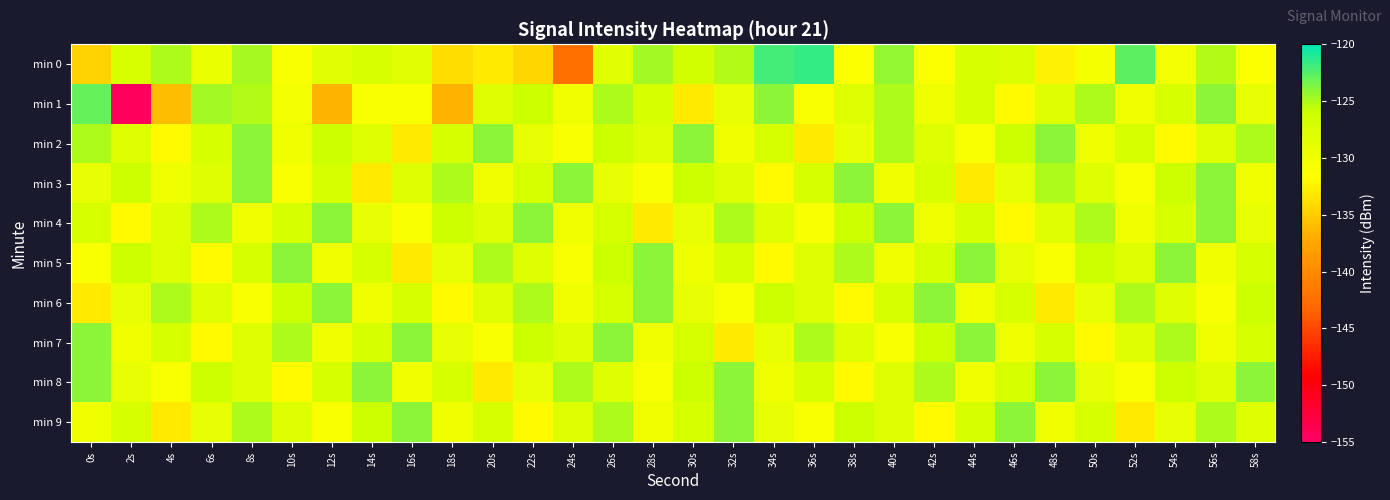

Count the number of data series in this chart.

10